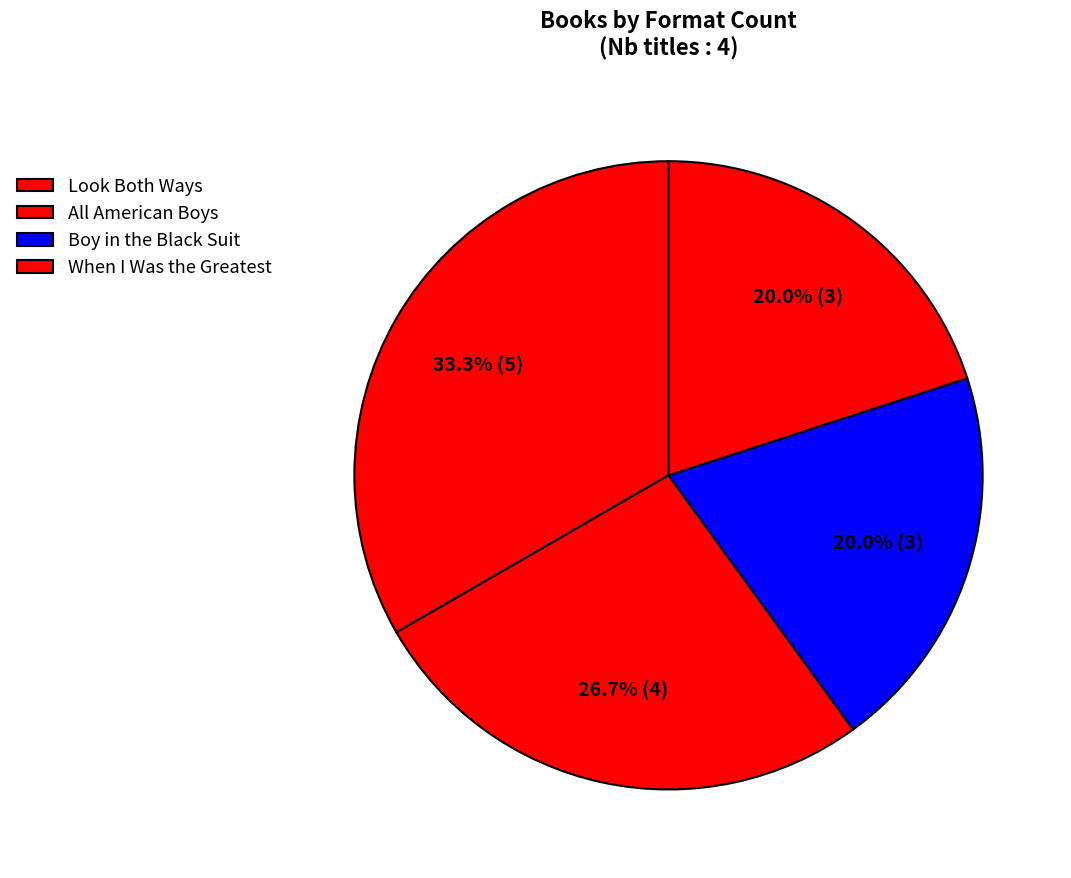

How many segments does this pie chart have?

4